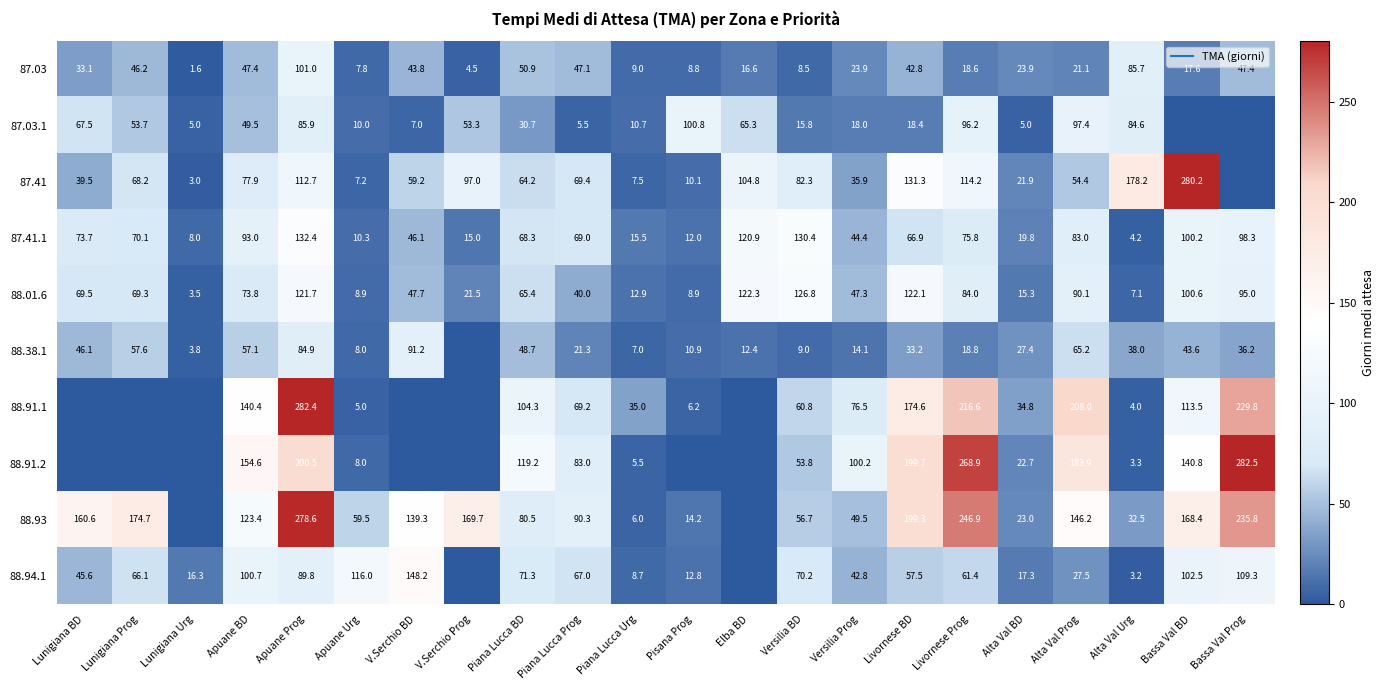

Where is 88.91.1 nearest to the value 141?

Apuane BD